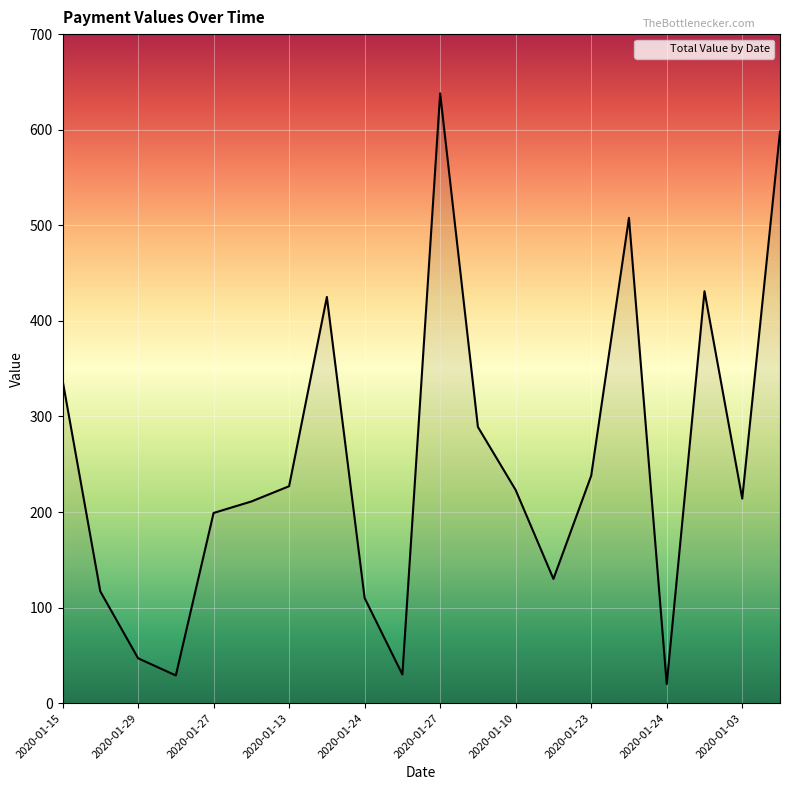

What is the minimum value shown in the chart?

20.0